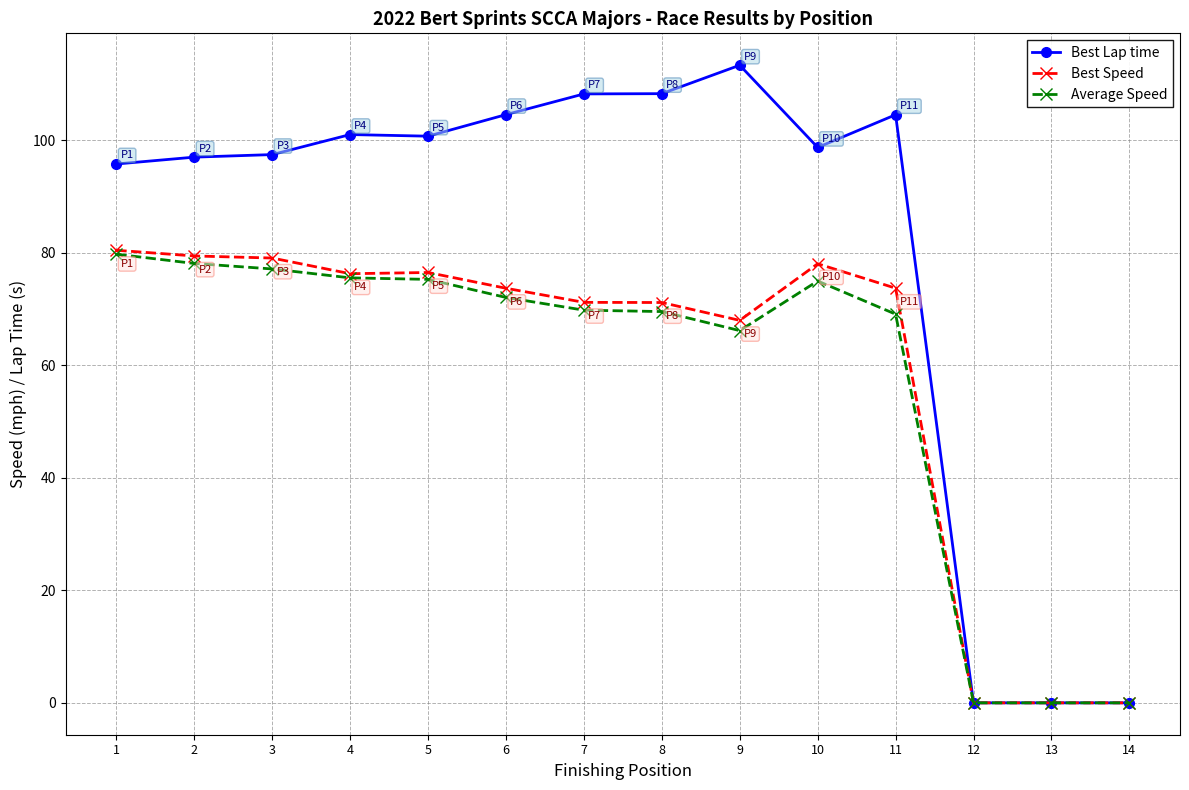

Where is Average Speed nearest to the value 39?

9